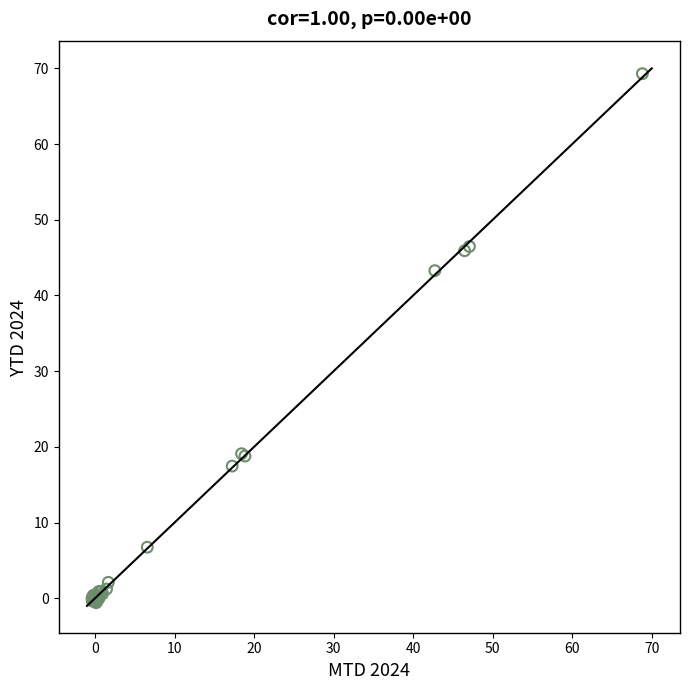

What Y value in the scatter plot is closest to 34?

43.3